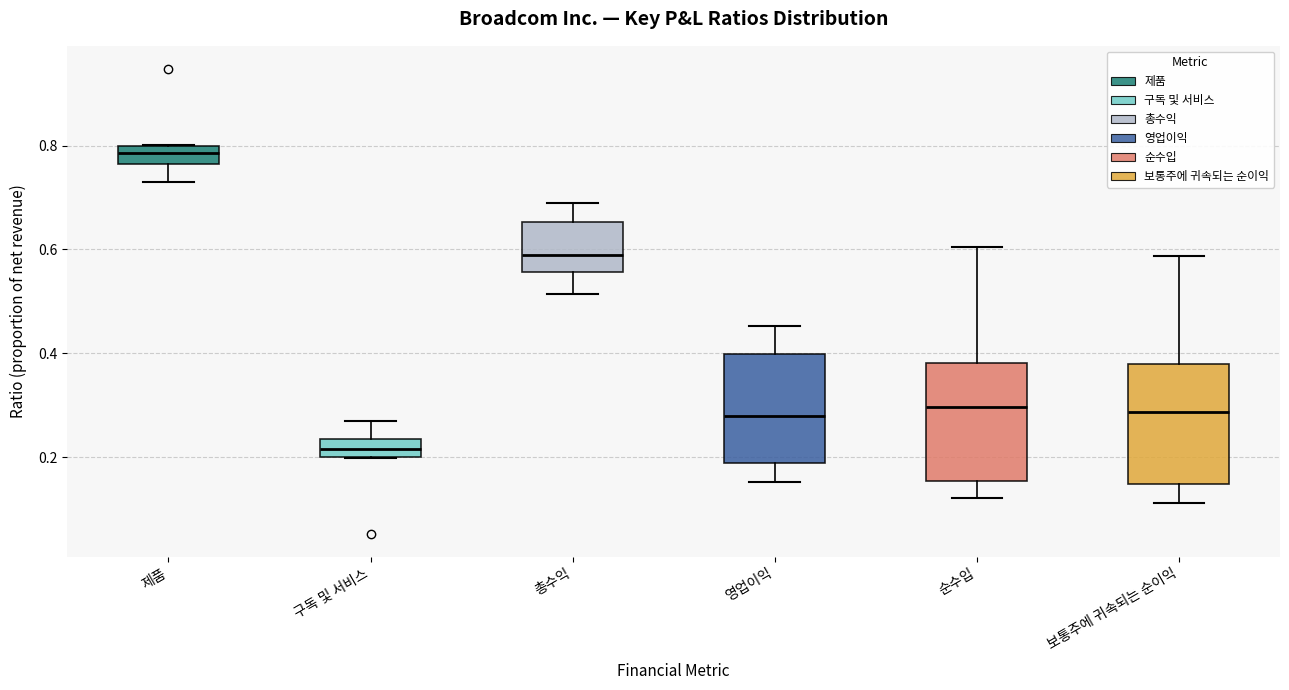

Where is the upper edge of the box for 보통주에 귀속되는 순이익 on the y-axis? The values are not printed on the chart, so give them approximately, as read against the axis.

0.38